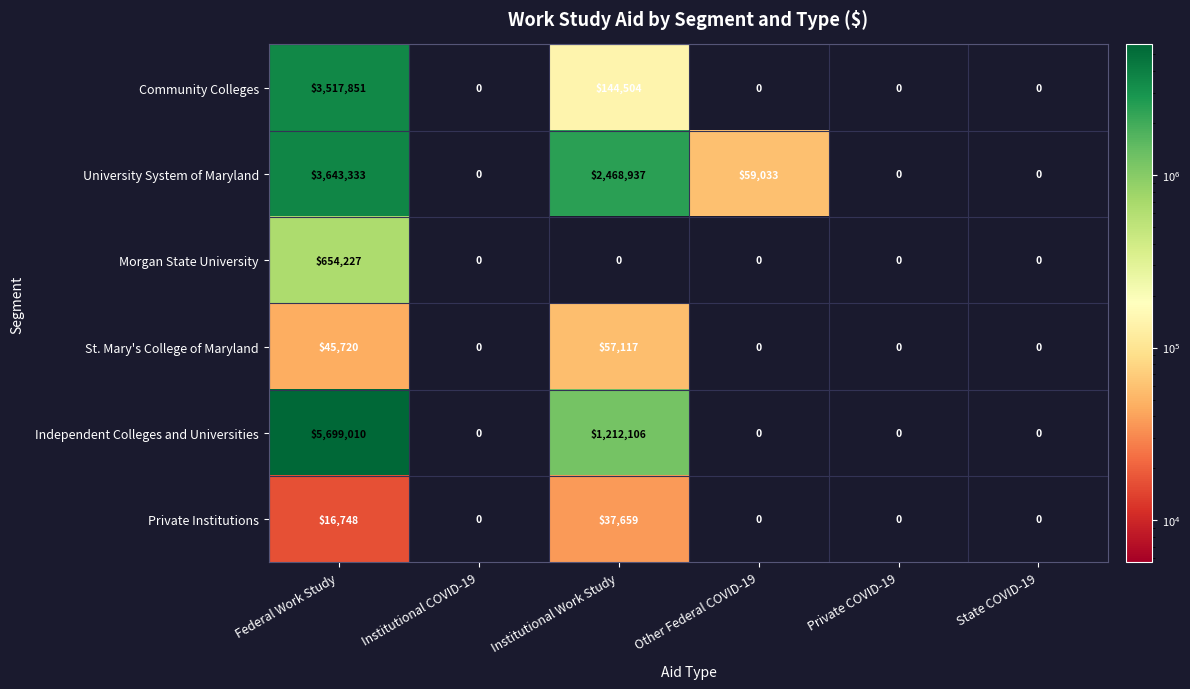

What is the greatest value displayed?

5699010